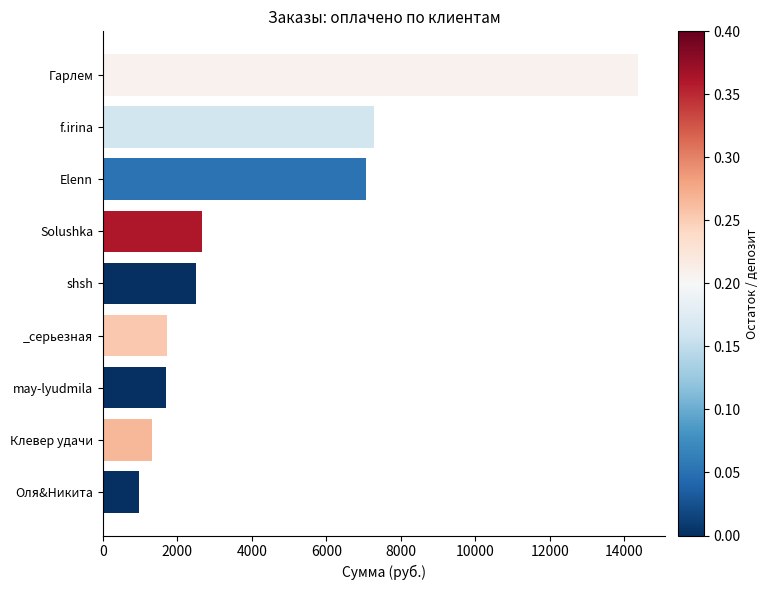

True or false: the data shows 1730 at _серьезная.

True